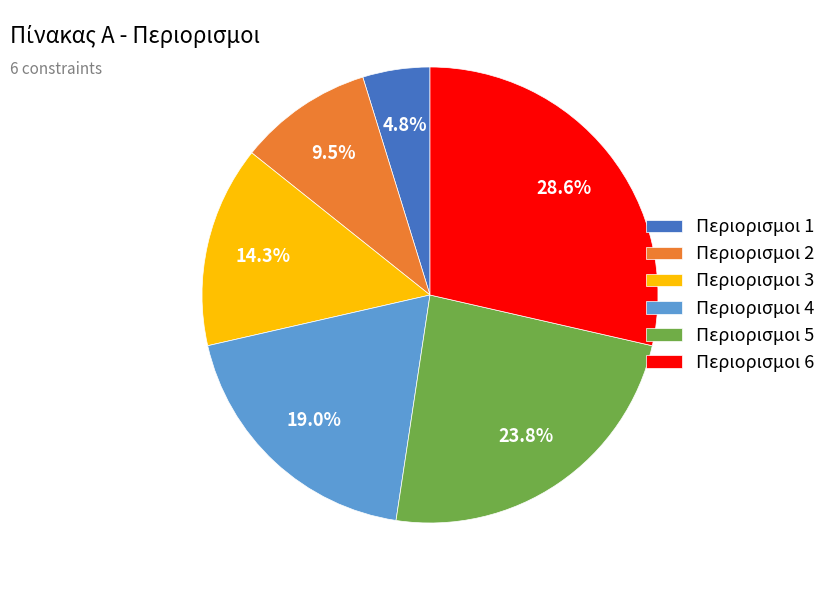

What portion of the pie excludes Περιορισμοι 3?

85.7%